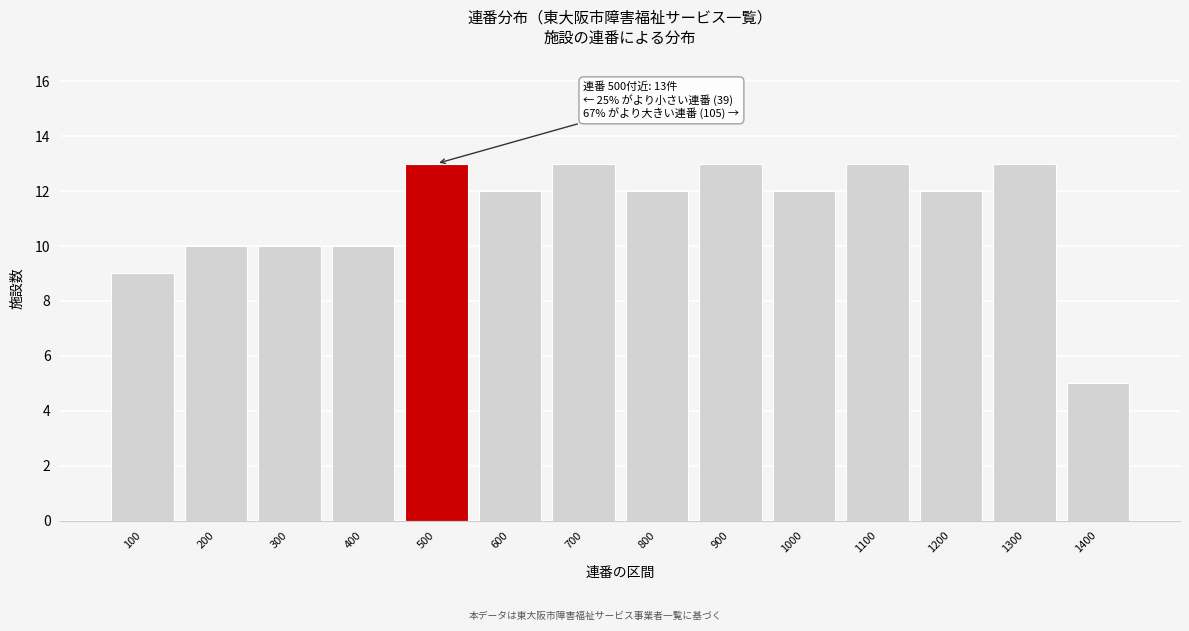

Reading left to right, transcribe all the data shown in this chart.

9	10	10	10	13	12	13	12	13	12	13	12	13	5